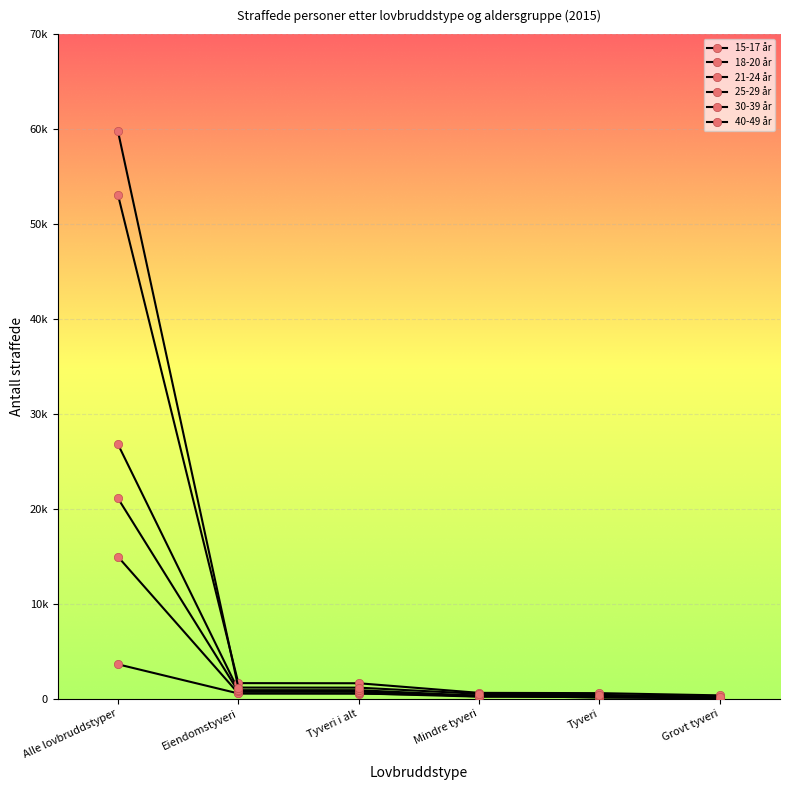

Is the value of 21-24 år at Alle lovbruddstyper greater than the value of 40-49 år at Eiendomstyveri?

Yes